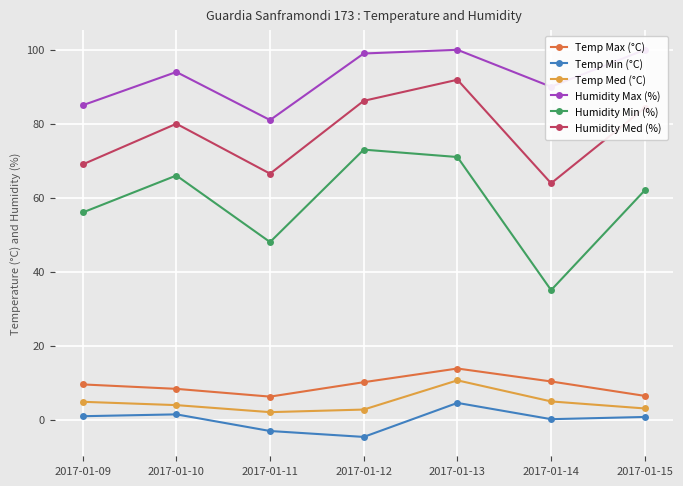

How many interior local valleys does the Temp Max (°C) series have?

1